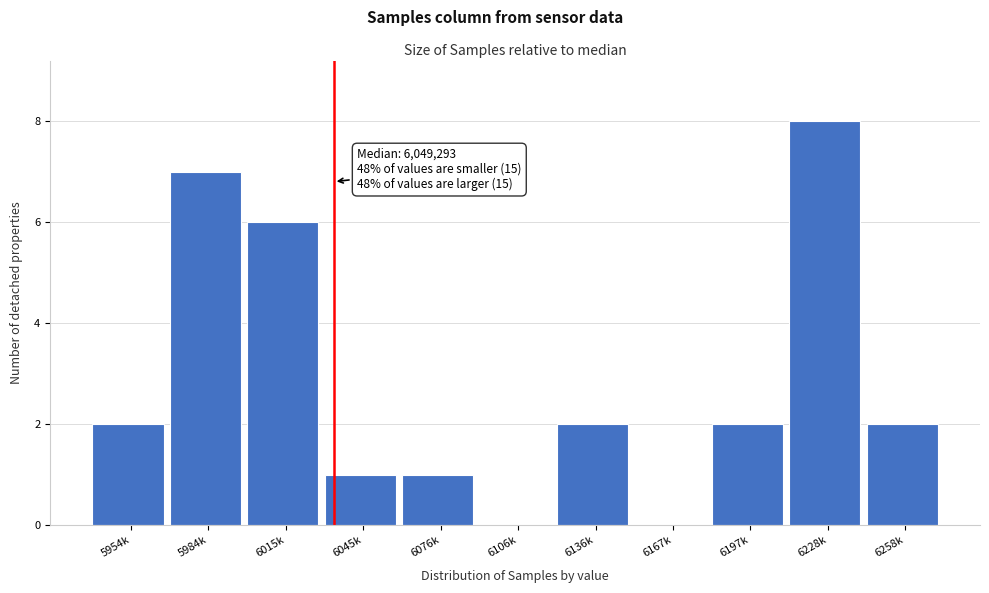

Reading left to right, transcribe all the data shown in this chart.

5954k=2	5984k=7	6015k=6	6045k=1	6076k=1	6106k=0	6136k=2	6167k=0	6197k=2	6228k=8	6258k=2